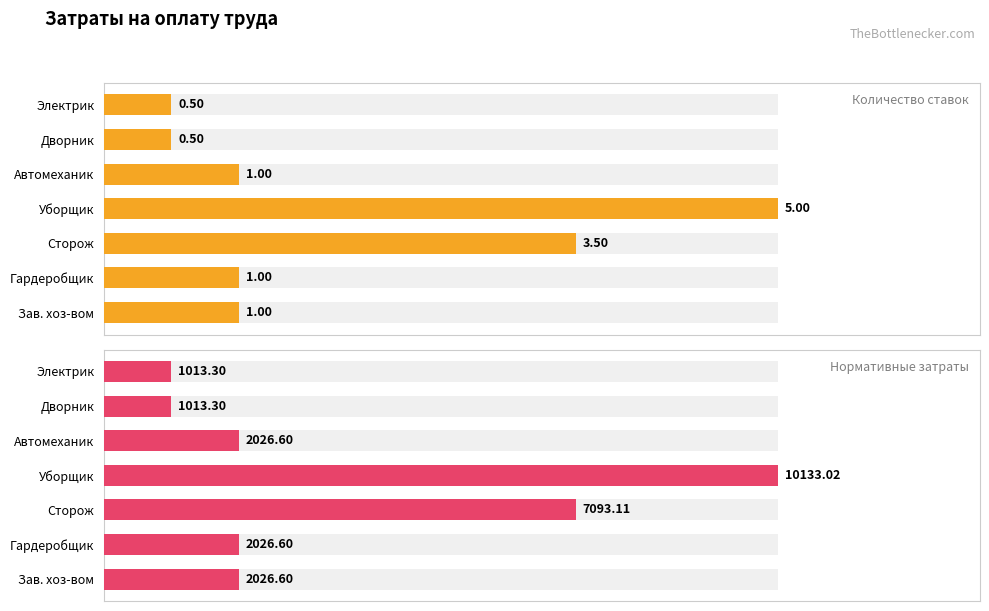

Which series changed the most between Зав. хоз-вом and Дворник?

Количество ставок